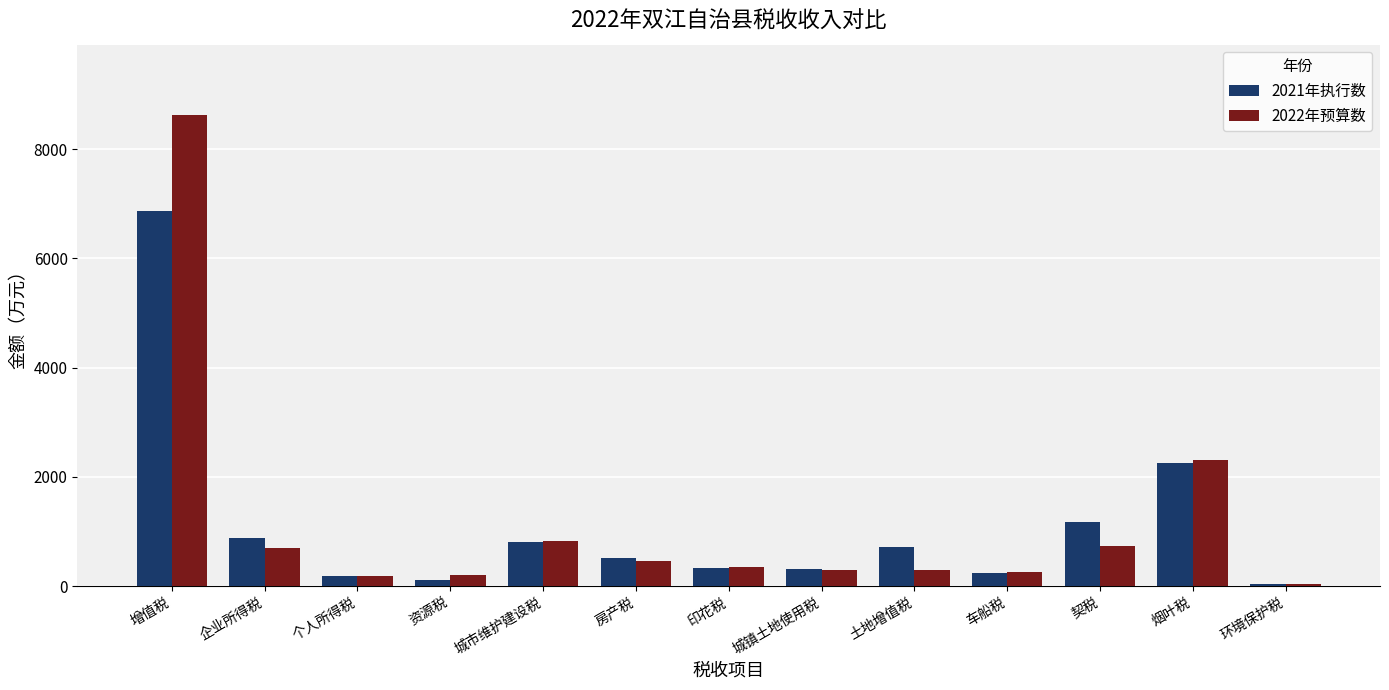

At how many categories does at least one series exceed 7242?

1